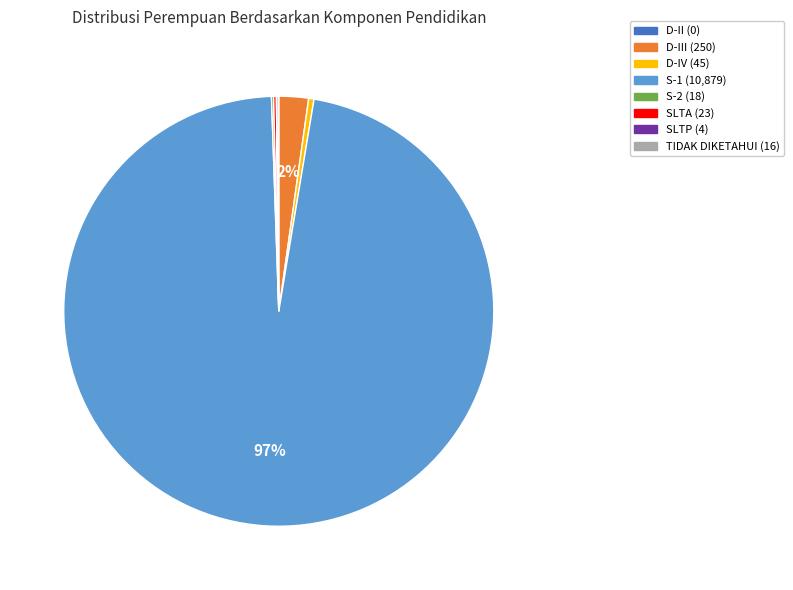

Does any single category account for the majority?

Yes